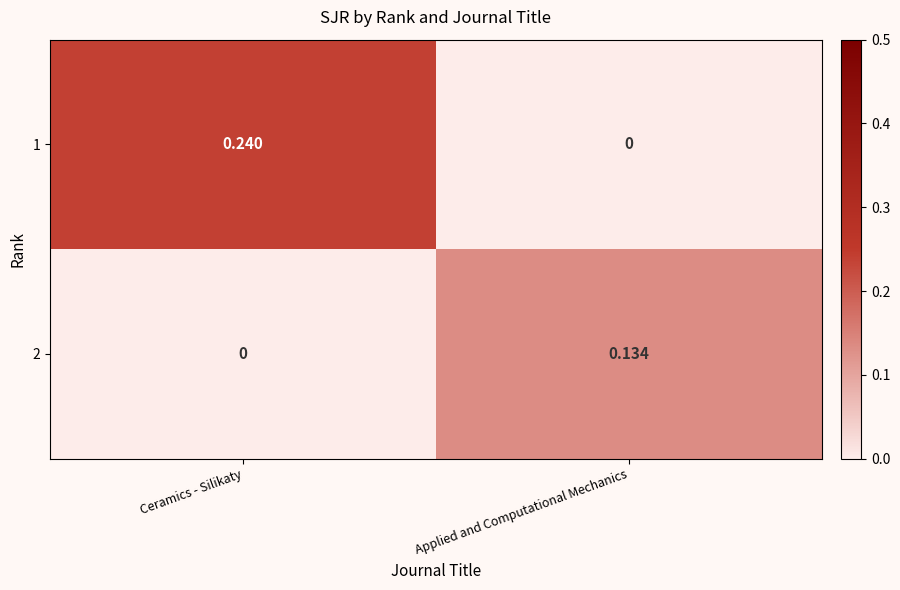

Which series has the largest total across all categories?

1